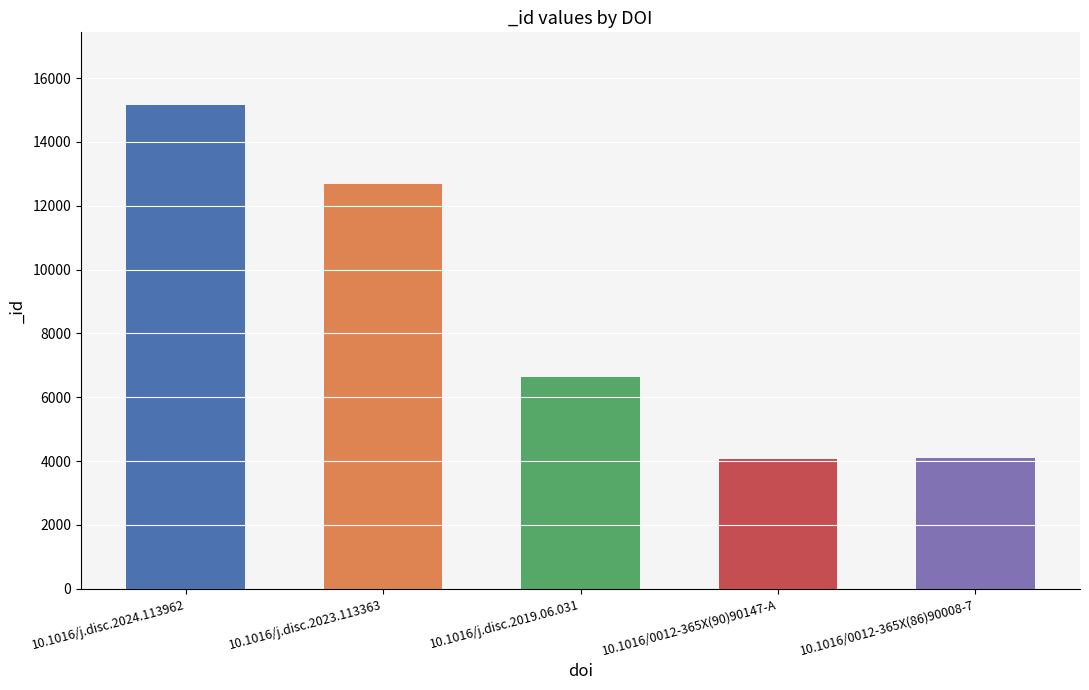

What is the label of the 2nd bar from the right?

10.1016/0012-365X(90)90147-A